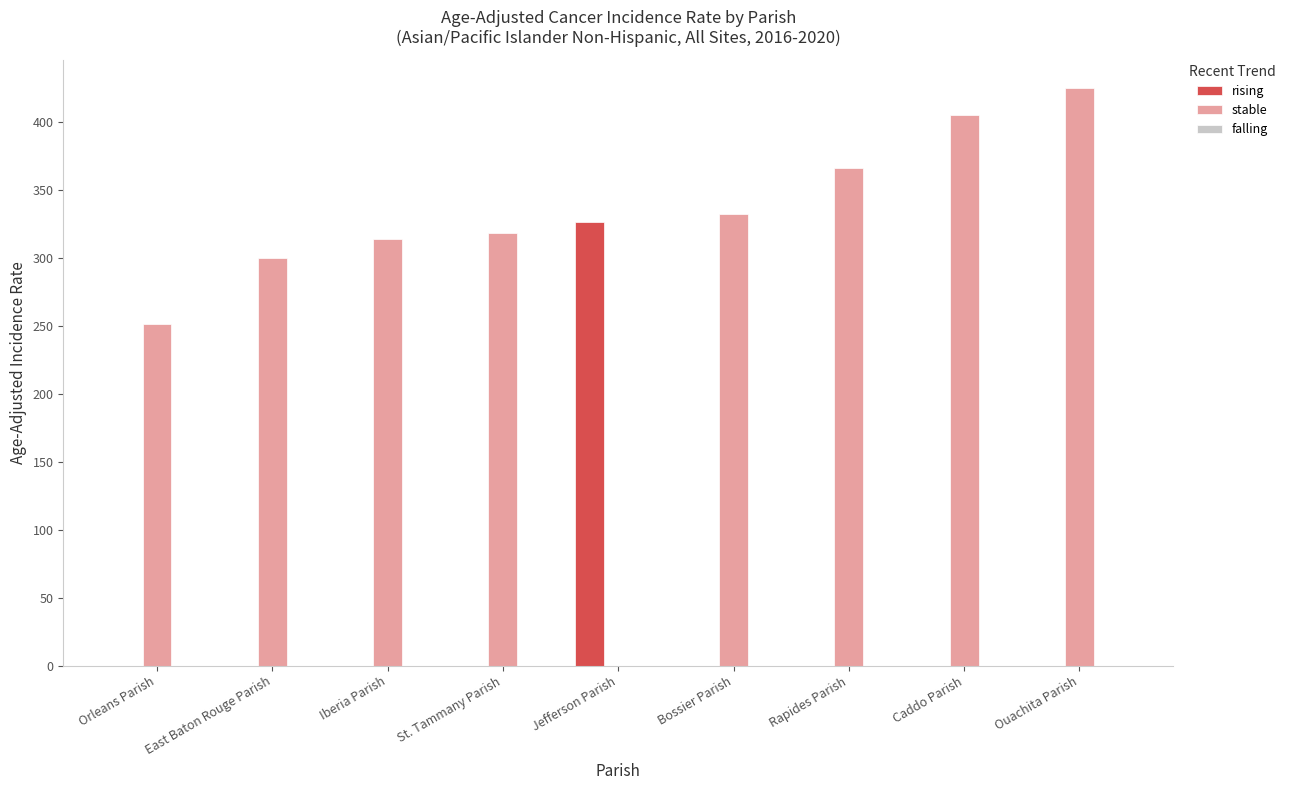

What is the highest value of the stable series?

425.0